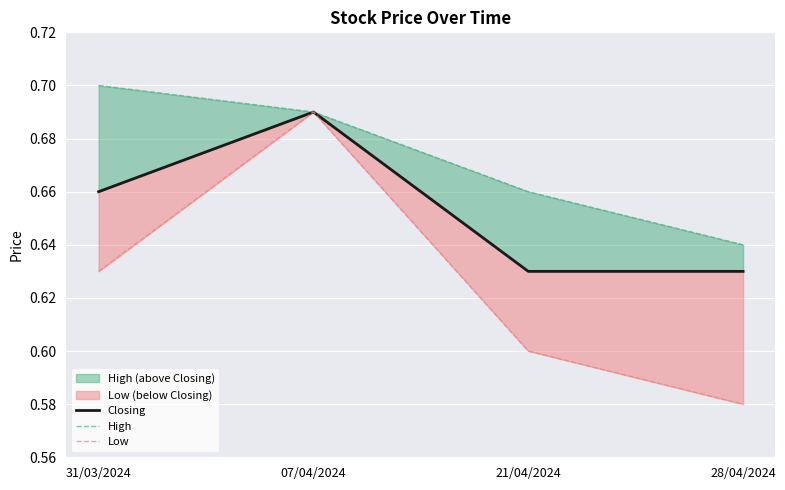

At which category does the chart reach its peak across all series?

31/03/2024